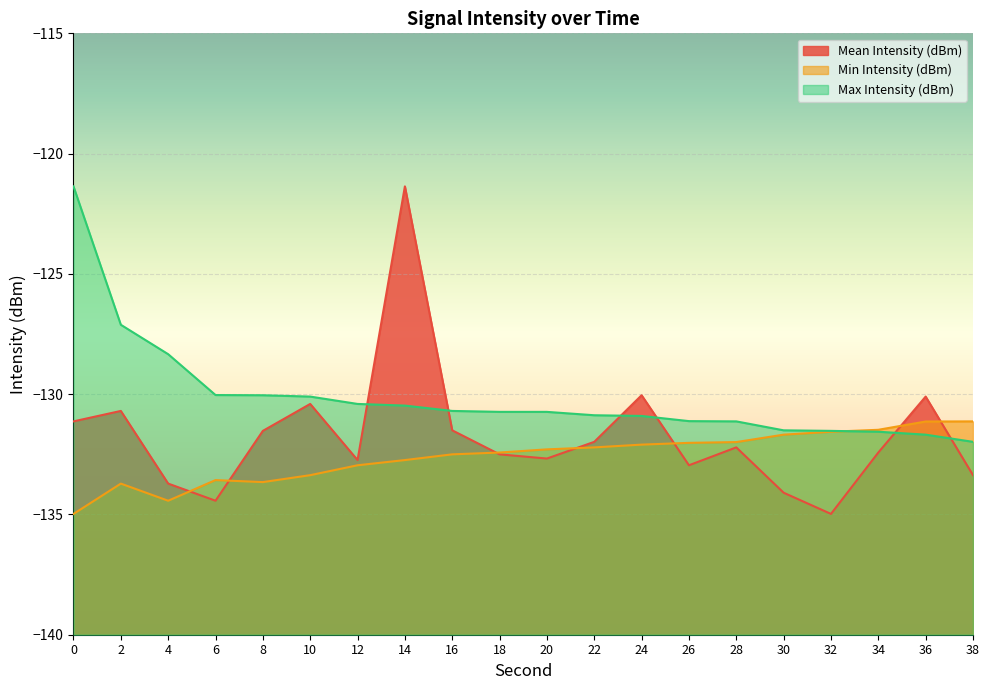

What is the spread (max minus min) of values at 22?

1.3